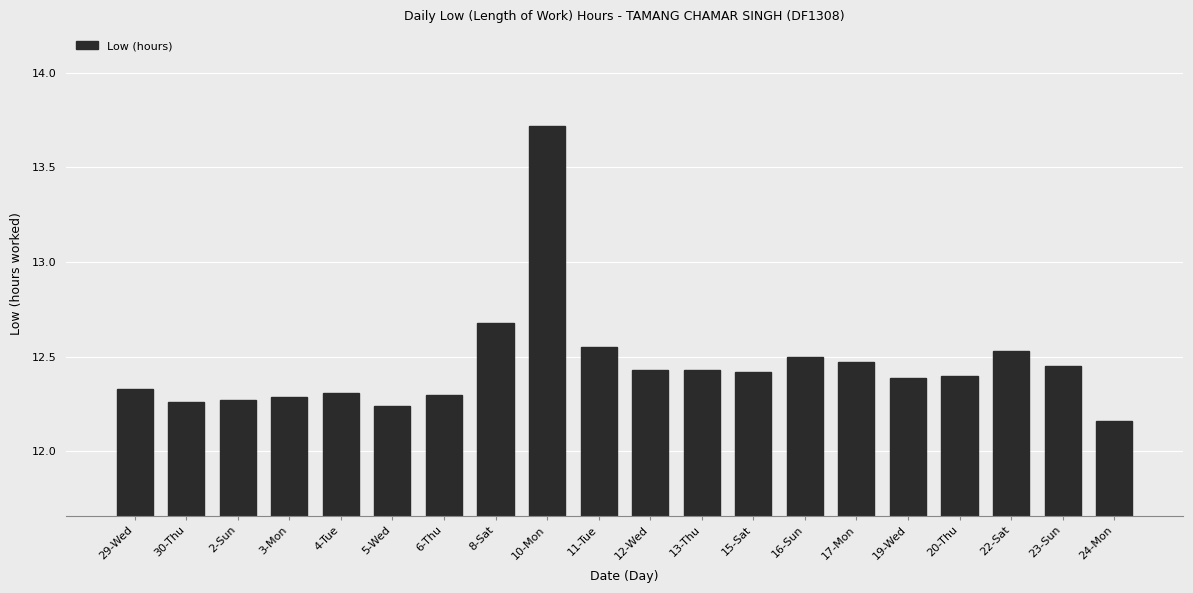

True or false: the data shows 12.4 at 12-Wed.

True